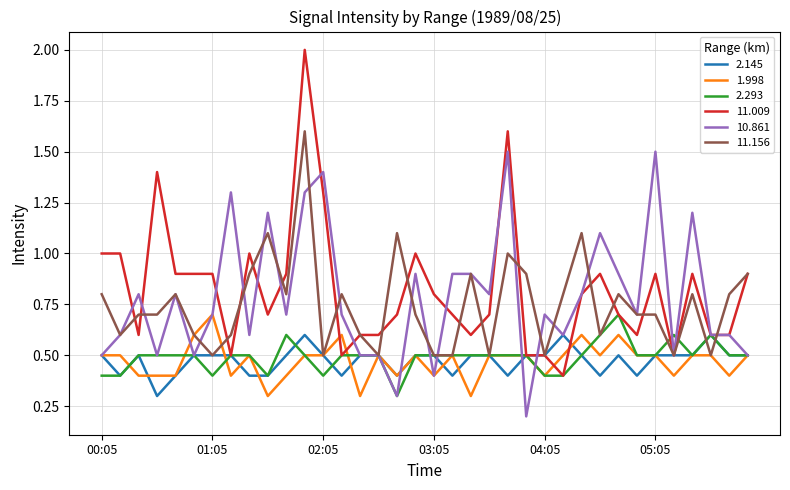

Reading left to right, extract all data points from this chart.

2.145: 0.5	0.4	0.5	0.3	0.4	0.5	0.5	0.5	0.4	0.4	0.5	0.6	0.5	0.4	0.5	0.5	0.4	0.5	0.5	0.4	0.5	0.5	0.4	0.5	0.5	0.6	0.5	0.4	0.5	0.4	0.5	0.5	0.5	0.6	0.5	0.5
1.998: 0.5	0.5	0.4	0.4	0.4	0.6	0.7	0.4	0.5	0.3	0.4	0.5	0.5	0.6	0.3	0.5	0.4	0.5	0.4	0.5	0.3	0.5	0.5	0.5	0.4	0.5	0.6	0.5	0.6	0.5	0.5	0.4	0.5	0.5	0.4	0.5
2.293: 0.4	0.4	0.5	0.5	0.5	0.5	0.4	0.5	0.5	0.4	0.6	0.5	0.4	0.5	0.5	0.5	0.3	0.5	0.5	0.5	0.5	0.5	0.5	0.5	0.4	0.4	0.5	0.6	0.7	0.5	0.5	0.6	0.5	0.6	0.5	0.5
11.009: 1.0	1.0	0.6	1.4	0.9	0.9	0.9	0.5	1.0	0.7	0.9	2.0	1.3	0.5	0.6	0.6	0.7	1.0	0.8	0.7	0.6	0.7	1.6	0.5	0.5	0.4	0.8	0.9	0.7	0.6	0.9	0.5	0.9	0.6	0.6	0.9
10.861: 0.5	0.6	0.8	0.5	0.8	0.5	0.7	1.3	0.6	1.2	0.7	1.3	1.4	0.7	0.5	0.5	0.3	0.9	0.4	0.9	0.9	0.8	1.5	0.2	0.7	0.6	0.8	1.1	0.9	0.7	1.5	0.5	1.2	0.6	0.6	0.5
11.156: 0.8	0.6	0.7	0.7	0.8	0.6	0.5	0.6	0.9	1.1	0.8	1.6	0.5	0.8	0.6	0.5	1.1	0.7	0.5	0.5	0.9	0.5	1.0	0.9	0.5	0.8	1.1	0.6	0.8	0.7	0.7	0.5	0.8	0.5	0.8	0.9